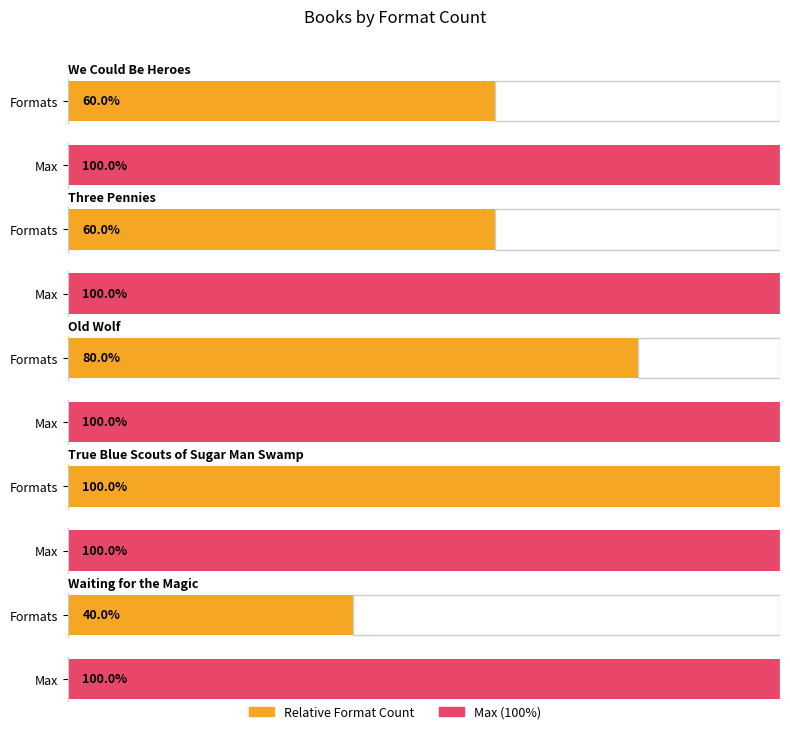

Approximately how many times larger is the value at Old Wolf compared to We Could Be Heroes?

1.3